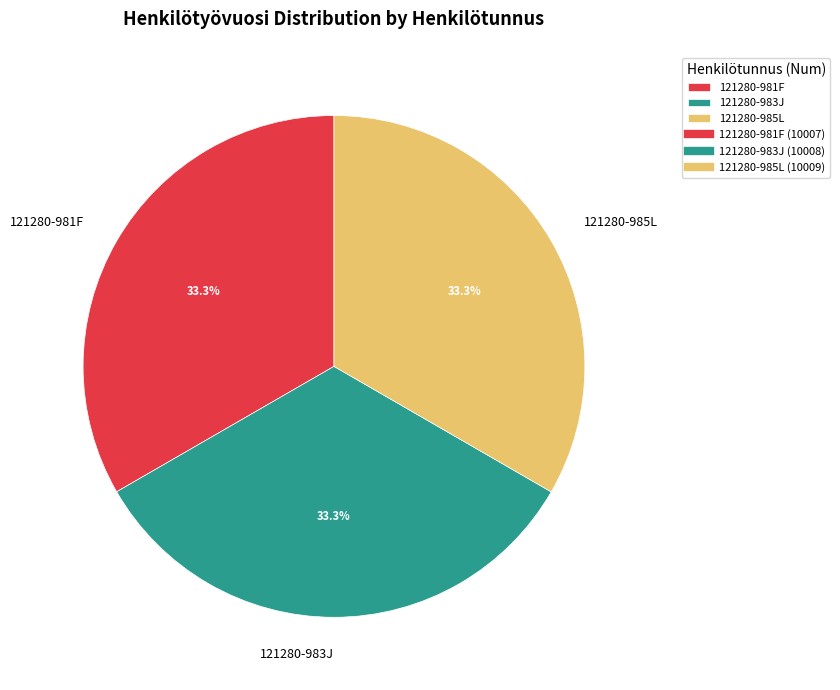

Is 121280-983J the majority of the pie?

No